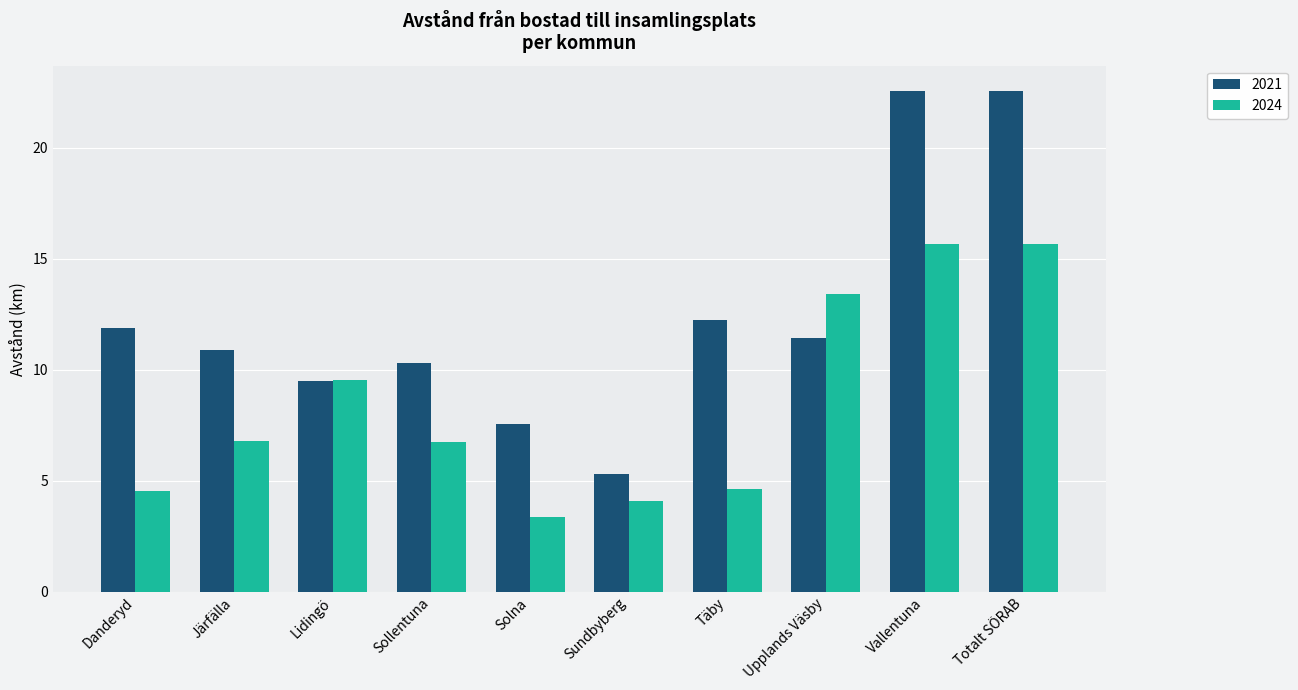

How many data points in 2024 are less than 6?

4